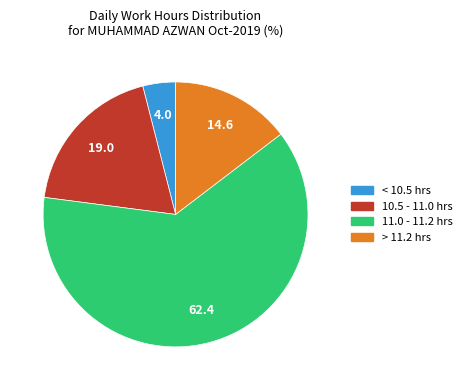

Is there a majority slice in this chart?

Yes